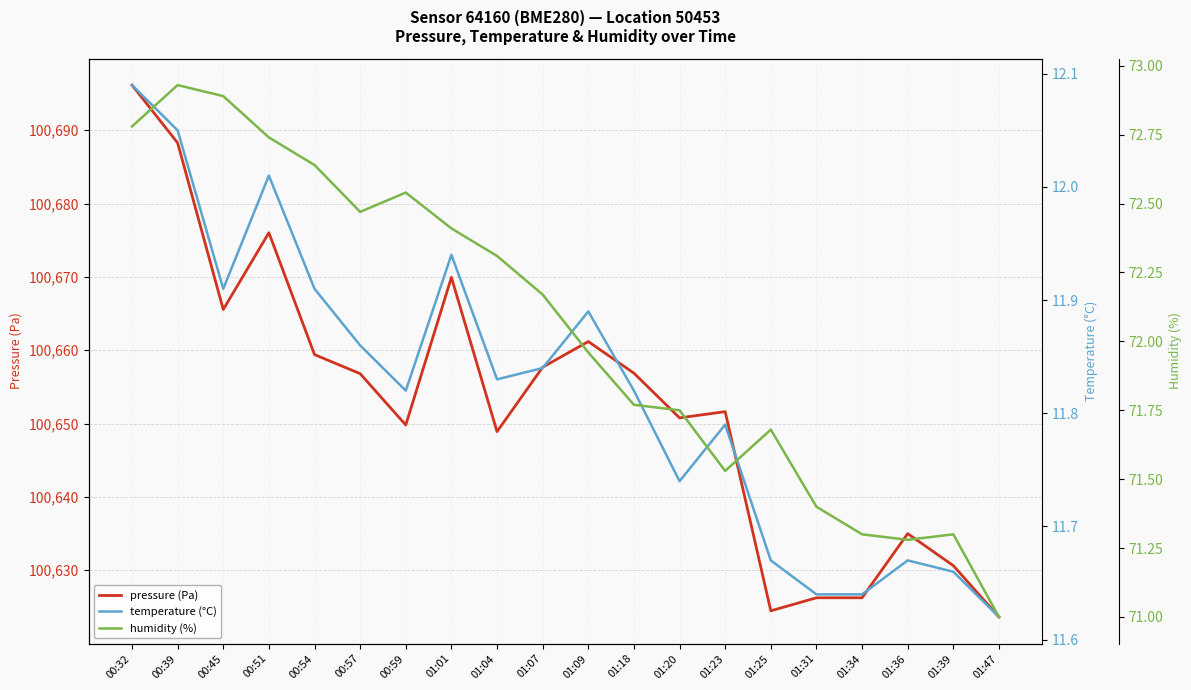

What is the difference between the maximum and minimum values in the humidity (%) series?

1.9